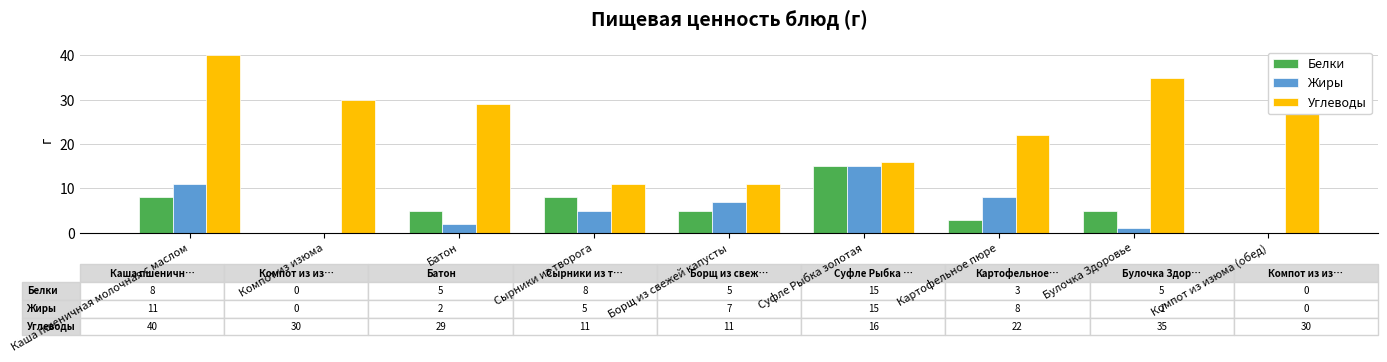

The value of Белки at Борщ из свежей капусты is 5. True or false?

True